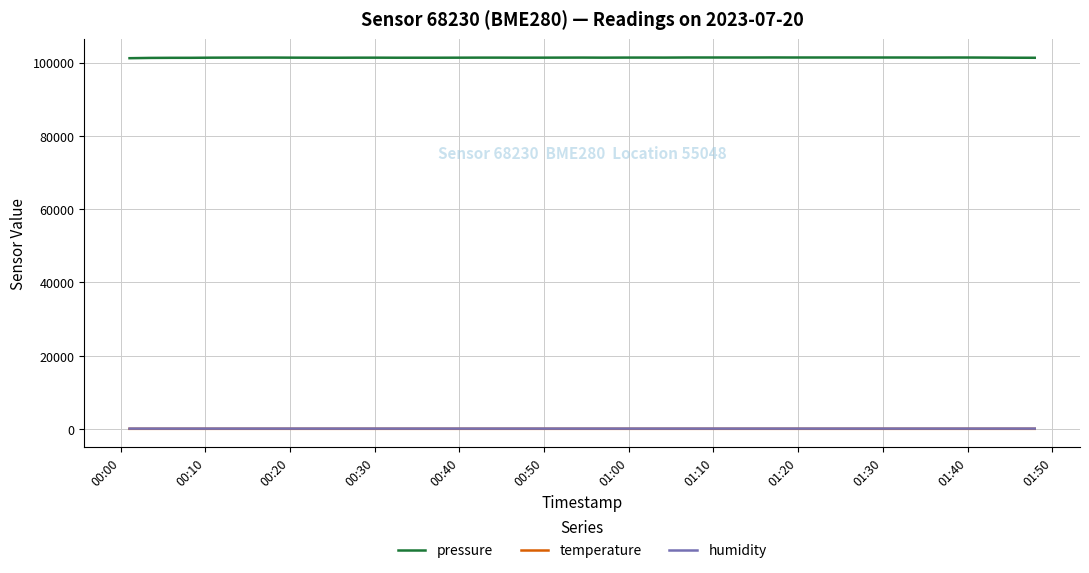

True or false: pressure and humidity intersect in this chart.

False